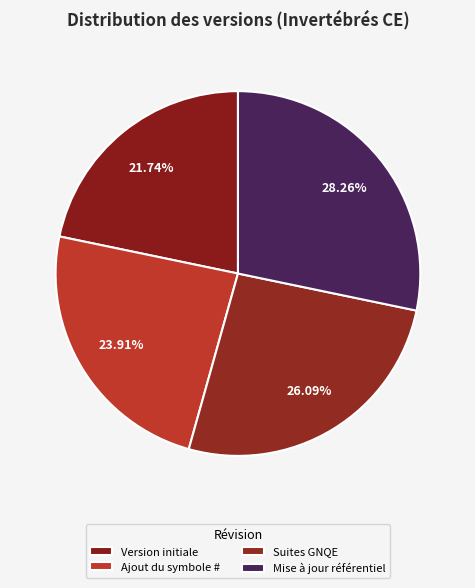

To the nearest percent, what is the difference between the Ajout du symbole # and Mise à jour référentiel slice percentages?

4%